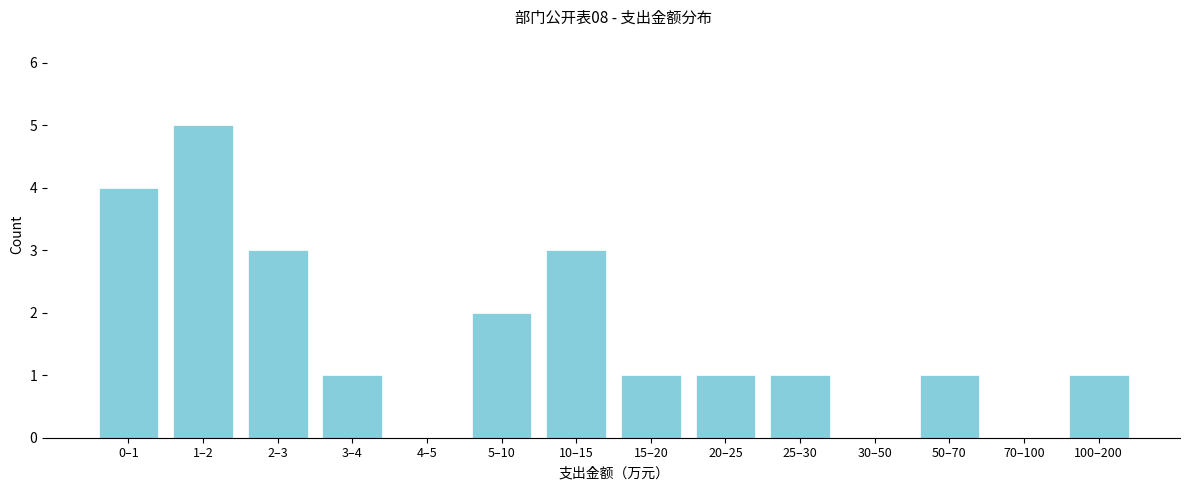

Reading left to right, extract all data points from this chart.

0–1=4	1–2=5	2–3=3	3–4=1	4–5=0	5–10=2	10–15=3	15–20=1	20–25=1	25–30=1	30–50=0	50–70=1	70–100=0	100–200=1